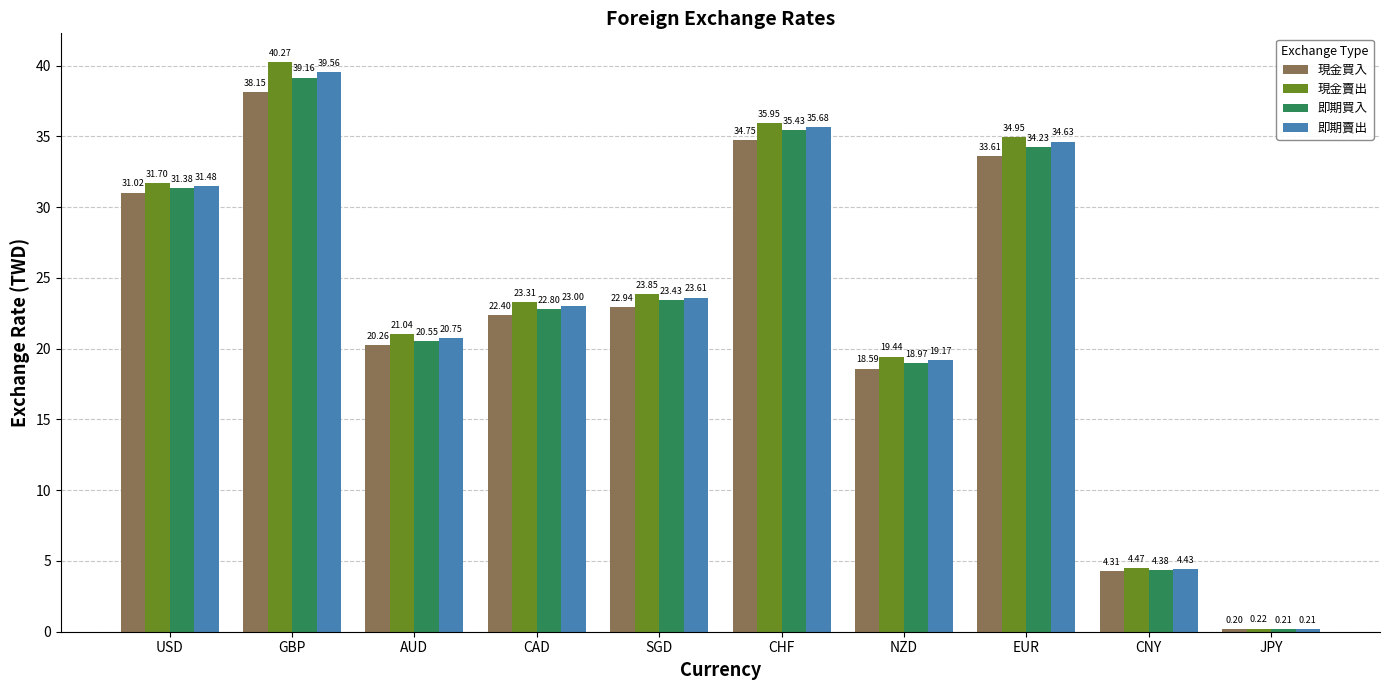

At which category does the chart reach its peak across all series?

GBP